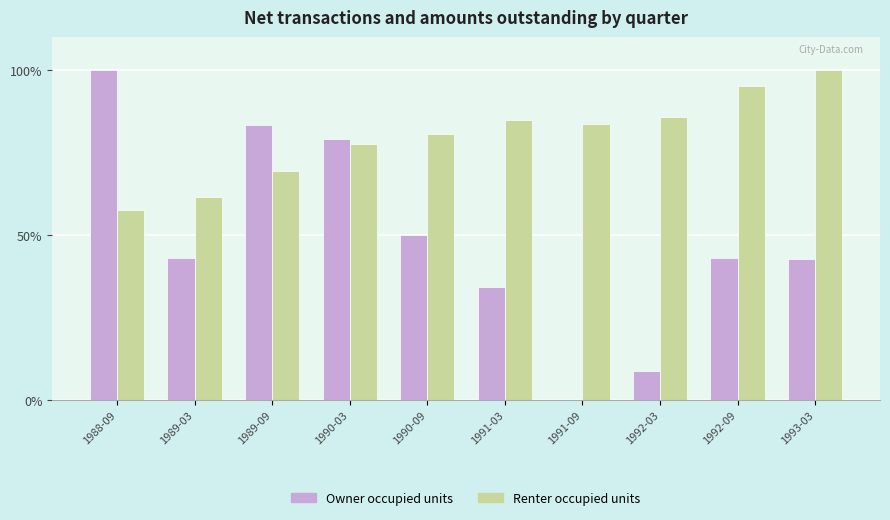

Are the bars horizontal?

No